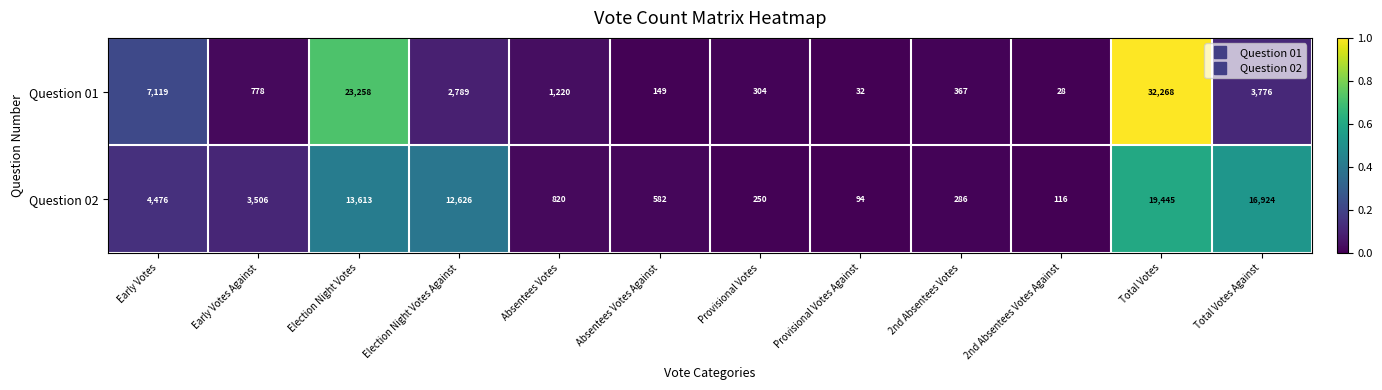

Reading left to right, what are all the values shown in this chart?

Question 01: Early Votes=7119	Early Votes Against=778	Election Night Votes=23258	Election Night Votes Against=2789	Absentees Votes=1220	Absentees Votes Against=149	Provisional Votes=304	Provisional Votes Against=32	2nd Absentees Votes=367	2nd Absentees Votes Against=28	Total Votes=32268	Total Votes Against=3776
Question 02: Early Votes=4476	Early Votes Against=3506	Election Night Votes=13613	Election Night Votes Against=12626	Absentees Votes=820	Absentees Votes Against=582	Provisional Votes=250	Provisional Votes Against=94	2nd Absentees Votes=286	2nd Absentees Votes Against=116	Total Votes=19445	Total Votes Against=16924